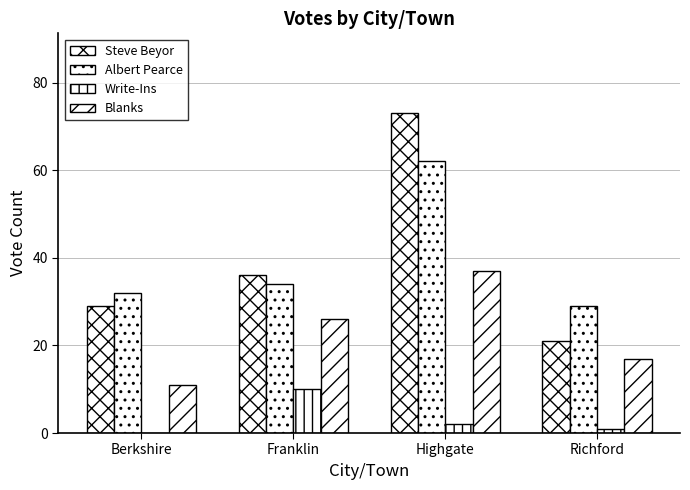

How many groups of bars are there?

4